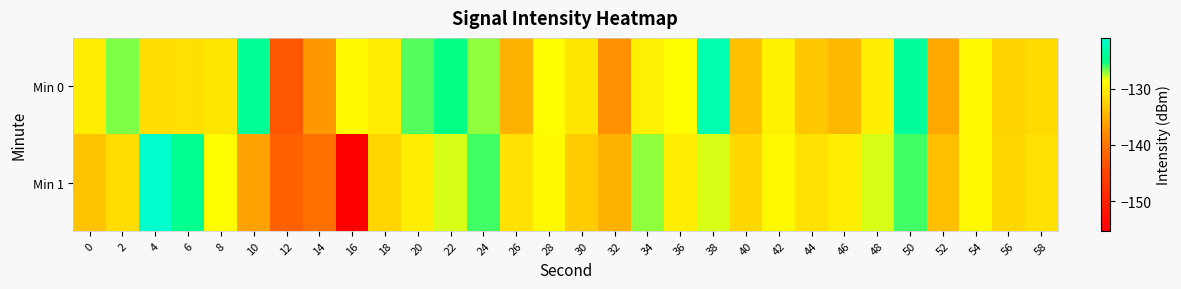

At which category is the sum across all series the highest?

50